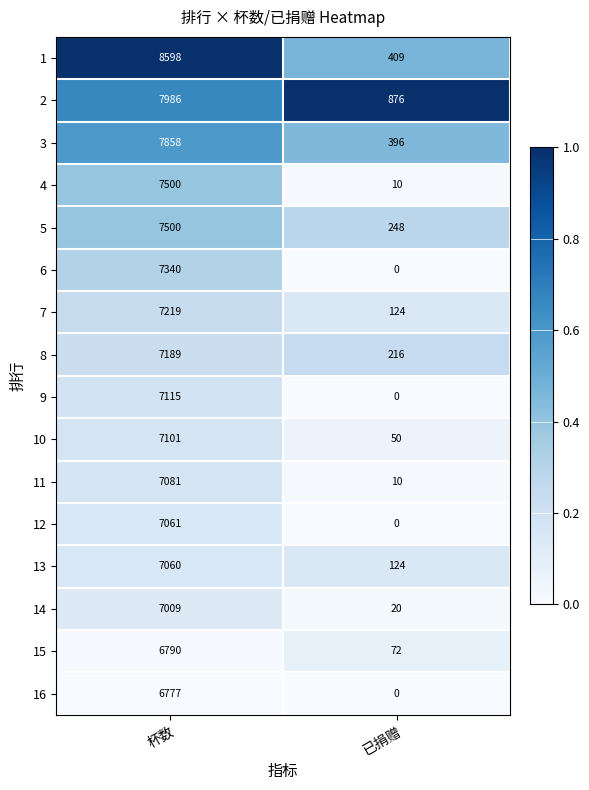

What is the total value across all series at 已捐赠?

2555